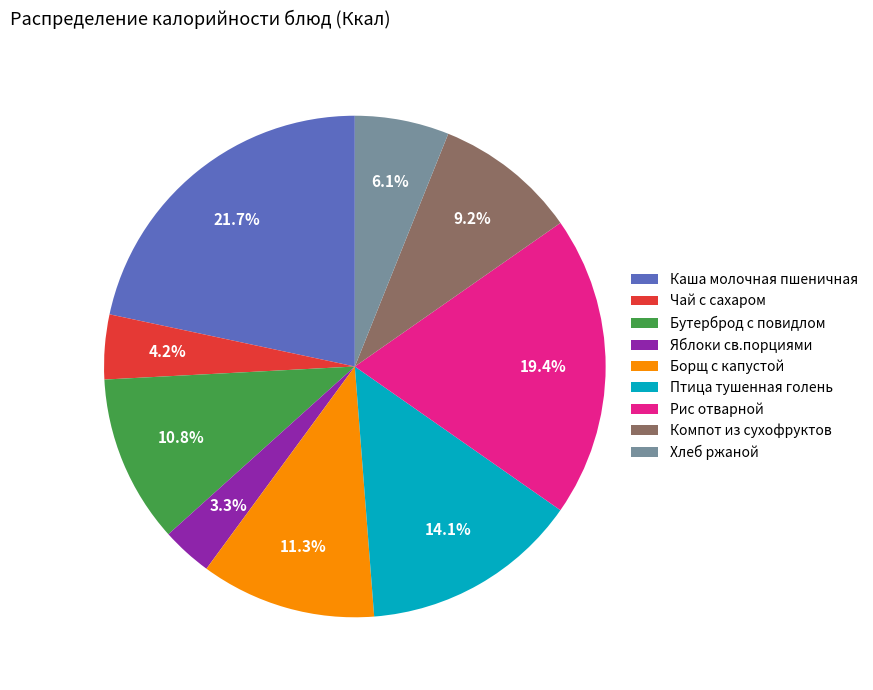

Count the number of slices in the pie.

9